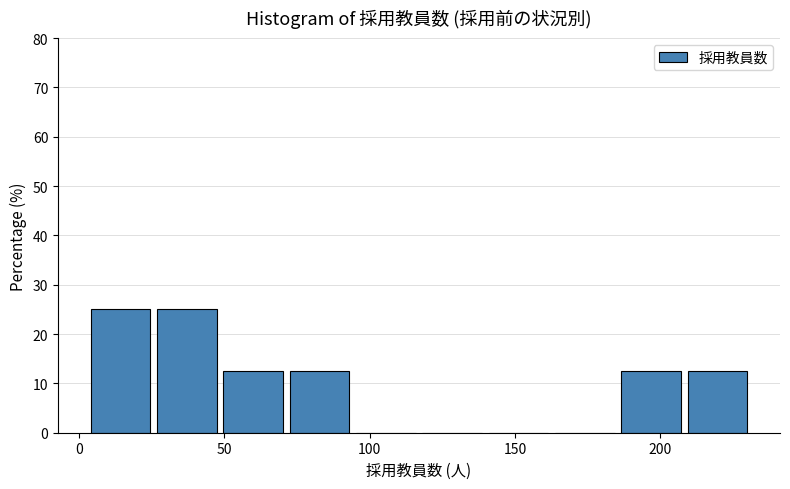

What is the height of the bar covering 25 to 50 on the x-axis? Neither the bar edges nor the heights are printed on the chart, so give them approximately, as read against the axes.

25